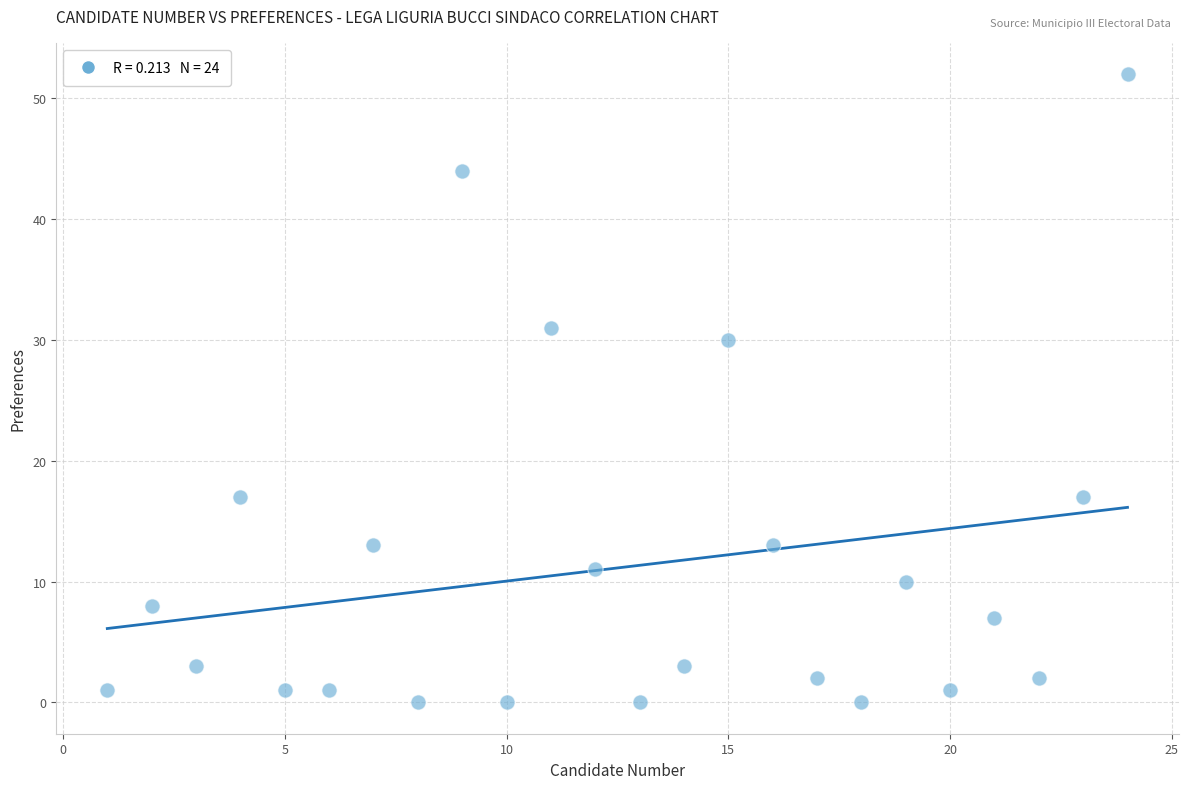

What is the range of X values (max minus min)?

23